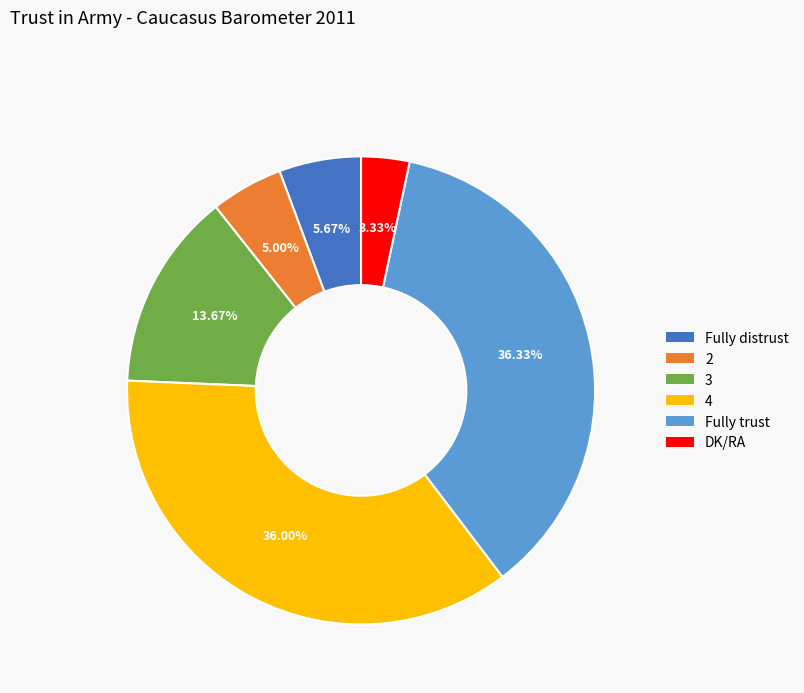

Approximately how many times larger is the value at Fully distrust compared to 3?

0.4